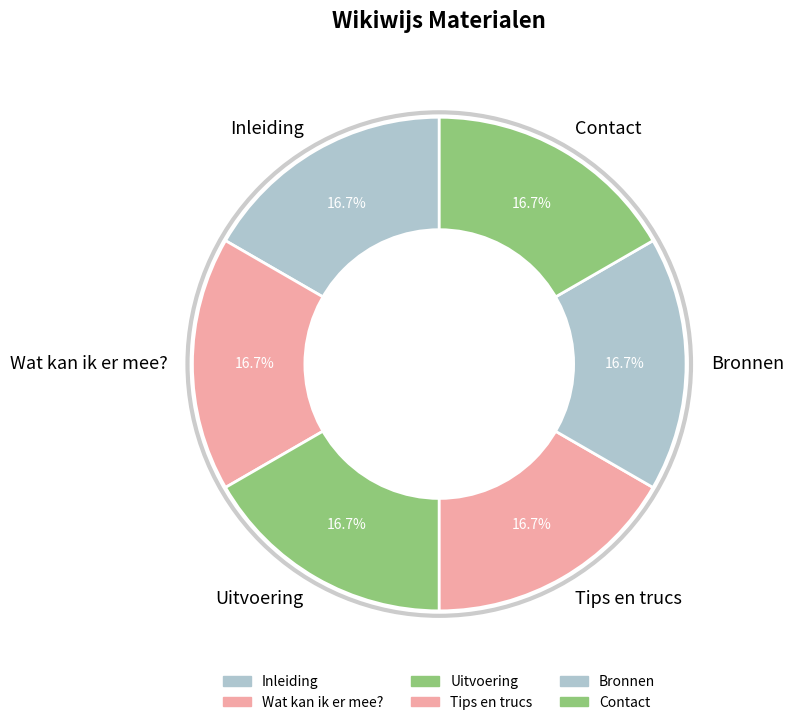

Is there a majority slice in this chart?

No